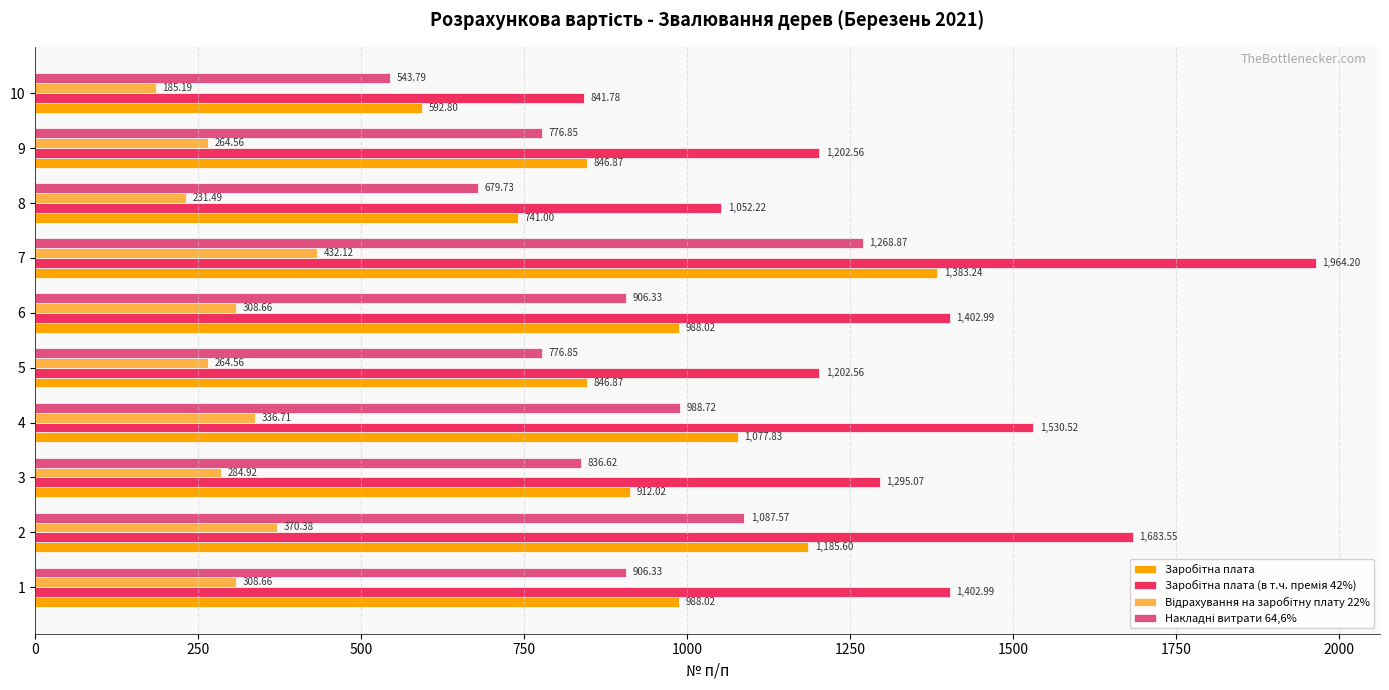

What is the spread (max minus min) of values at 1?

1094.3